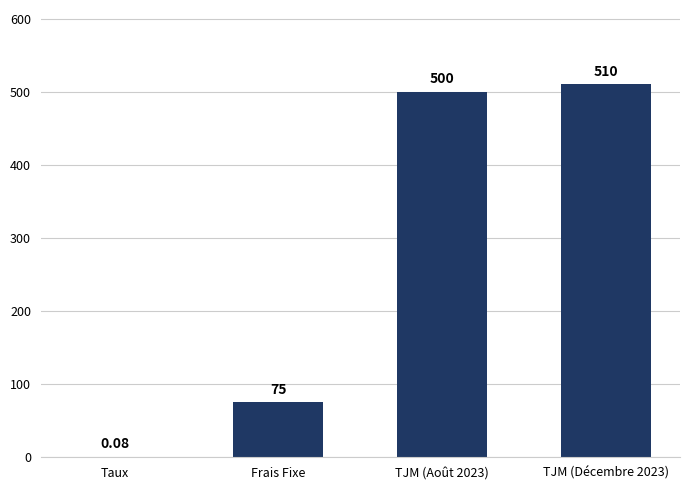

The chart shows a value of 500.0 at TJM (Août 2023). True or false?

True